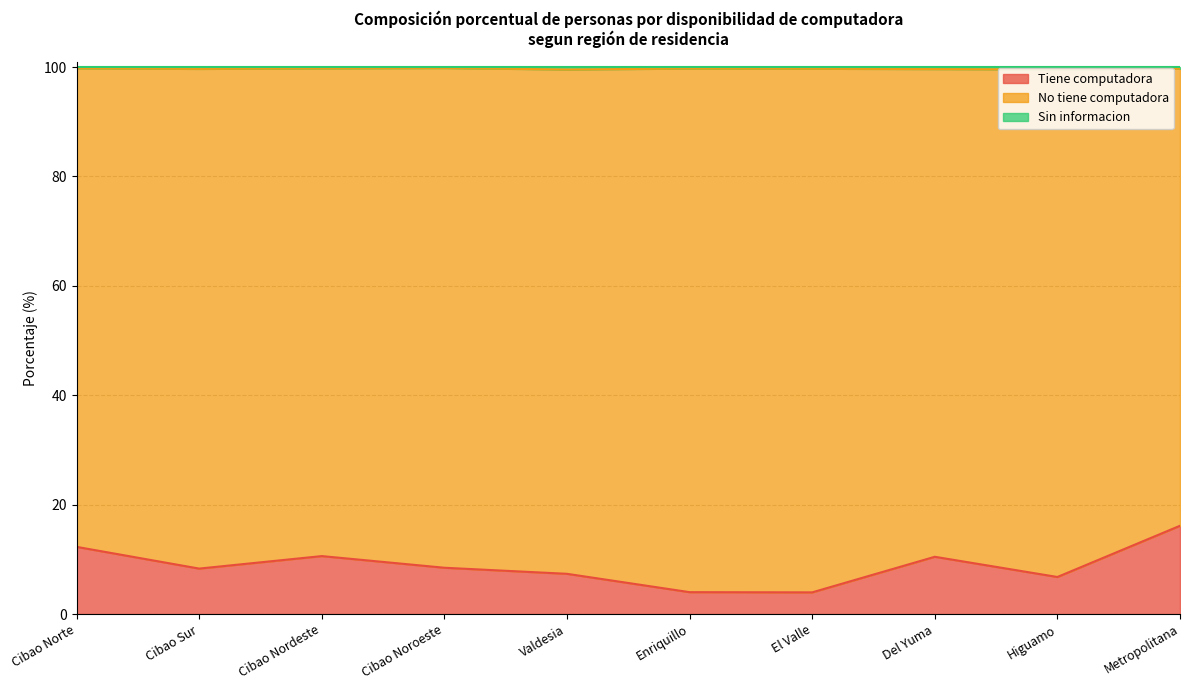

The value of Tiene computadora at Valdesia is 7.4. True or false?

True